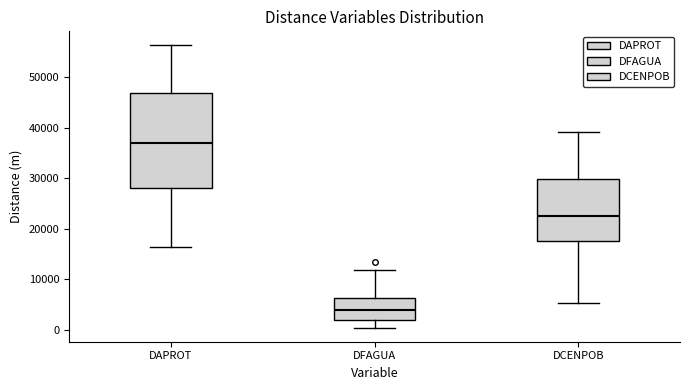

Reading left to right, read every box against the y-axis: the position of its median line, the range the box covers, and the ends of its whiskers. The values are not printed on the chart, so give them approximately, as read against the axis.

DAPROT: median 37000, box 28000 to 47000, whiskers 16000 to 56000
DFAGUA: median 4000, box 2000 to 6000, whiskers 0 to 12000
DCENPOB: median 23000, box 18000 to 30000, whiskers 5000 to 39000